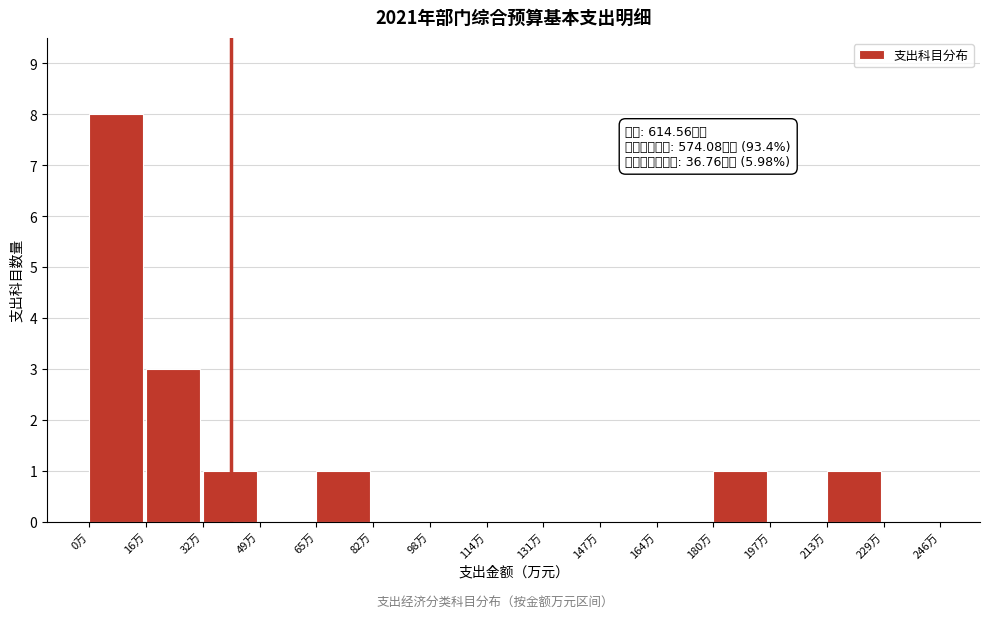

Reading right to left, transcribe all the data shown in this chart.

229万=0	213万=1	197万=0	180万=1	164万=0	147万=0	131万=0	114万=0	98万=0	82万=0	65万=1	49万=0	32万=1	16万=3	0万=8